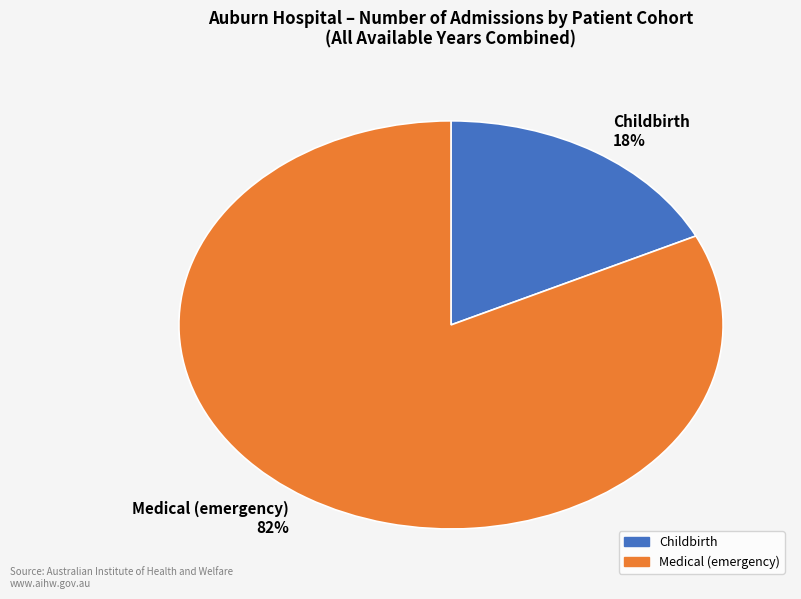

To the nearest percent, what percentage of the pie is Medical (emergency) 82%?

82%